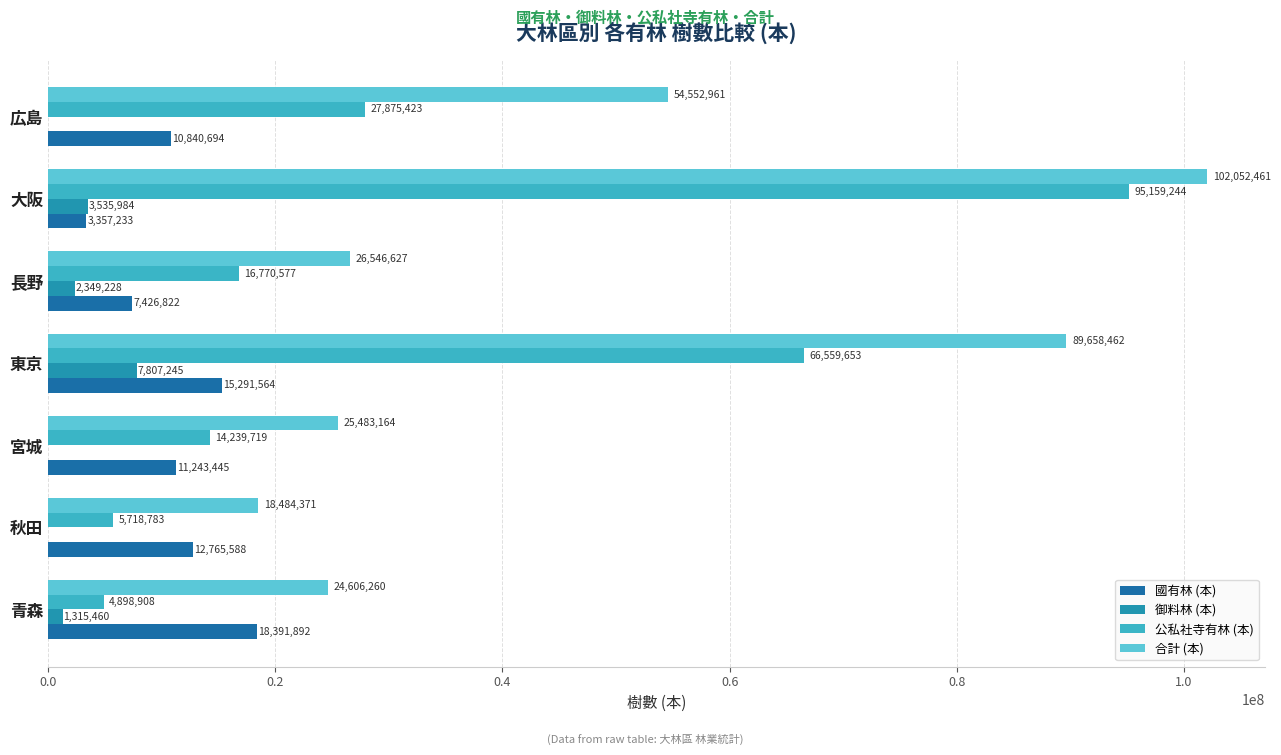

Which category has the highest value in the 國有林 (本) series?

青森